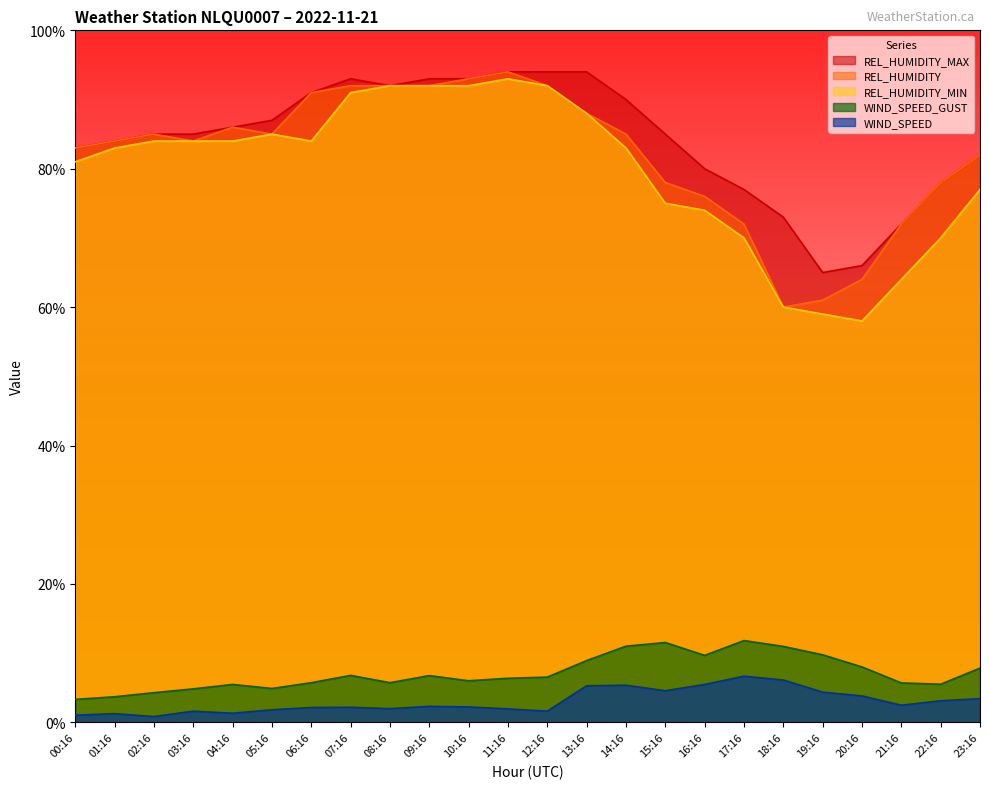

Reading left to right, extract all data points from this chart.

REL_HUMIDITY_MAX: 00:16=83.0	01:16=84.0	02:16=85.0	03:16=85.0	04:16=86.0	05:16=87.0	06:16=91.0	07:16=93.0	08:16=92.0	09:16=93.0	10:16=93.0	11:16=94.0	12:16=94.0	13:16=94.0	14:16=90.0	15:16=85.0	16:16=80.0	17:16=77.0	18:16=73.0	19:16=65.0	20:16=66.0	21:16=72.0	22:16=78.0	23:16=82.0
REL_HUMIDITY: 00:16=83.0	01:16=84.0	02:16=85.0	03:16=84.0	04:16=86.0	05:16=85.0	06:16=91.0	07:16=92.0	08:16=92.0	09:16=92.0	10:16=93.0	11:16=94.0	12:16=92.0	13:16=88.0	14:16=85.0	15:16=78.0	16:16=76.0	17:16=72.0	18:16=60.0	19:16=61.0	20:16=64.0	21:16=72.0	22:16=78.0	23:16=82.0
REL_HUMIDITY_MIN: 00:16=81.0	01:16=83.0	02:16=84.0	03:16=84.0	04:16=84.0	05:16=85.0	06:16=84.0	07:16=91.0	08:16=92.0	09:16=92.0	10:16=92.0	11:16=93.0	12:16=92.0	13:16=88.0	14:16=83.0	15:16=75.0	16:16=74.0	17:16=70.0	18:16=60.0	19:16=59.0	20:16=58.0	21:16=64.0	22:16=70.0	23:16=77.0
WIND_SPEED_GUST: 00:16=3.3	01:16=3.7	02:16=4.3	03:16=4.8	04:16=5.5	05:16=4.9	06:16=5.7	07:16=6.8	08:16=5.7	09:16=6.8	10:16=6.0	11:16=6.4	12:16=6.5	13:16=8.9	14:16=11.0	15:16=11.5	16:16=9.7	17:16=11.8	18:16=11.0	19:16=9.8	20:16=8.0	21:16=5.7	22:16=5.5	23:16=7.8
WIND_SPEED: 00:16=1.0	01:16=1.2	02:16=0.8	03:16=1.6	04:16=1.3	05:16=1.8	06:16=2.1	07:16=2.2	08:16=2.0	09:16=2.3	10:16=2.2	11:16=1.9	12:16=1.6	13:16=5.3	14:16=5.4	15:16=4.6	16:16=5.5	17:16=6.7	18:16=6.1	19:16=4.4	20:16=3.8	21:16=2.5	22:16=3.1	23:16=3.4